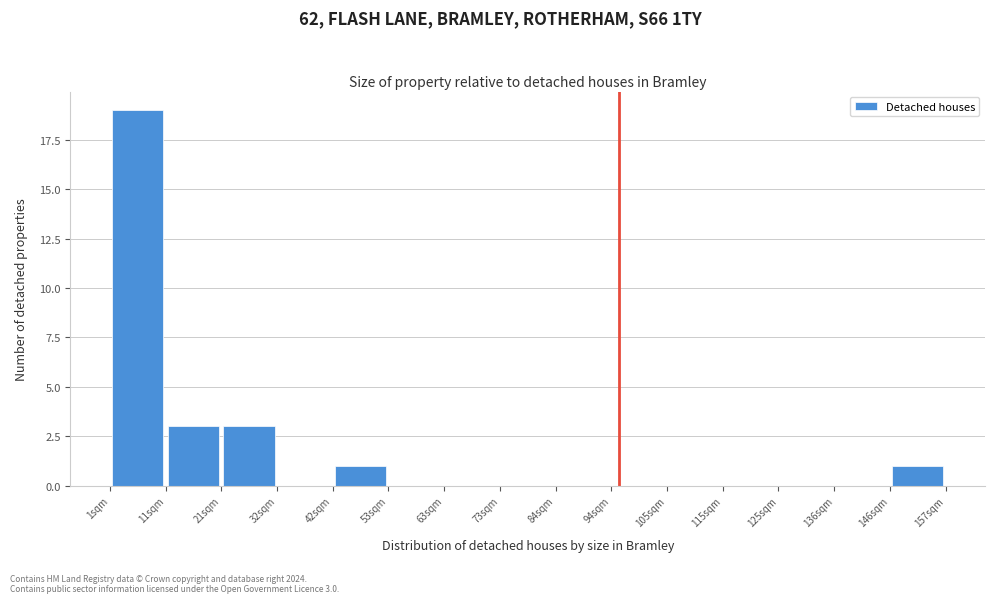

Which range on the x-axis has the tallest bar?

1.0 to 11.4